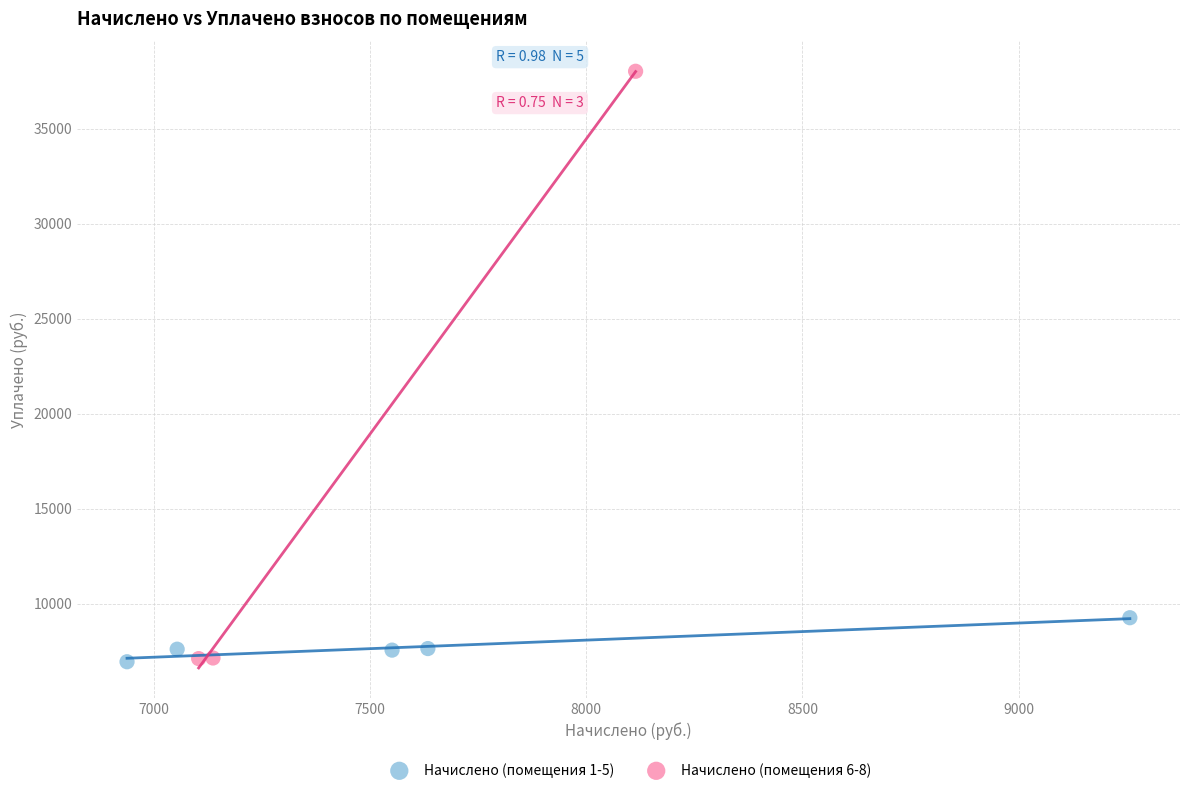

Which series has the largest Y range (max minus min)?

Начислено (помещения 6-8)